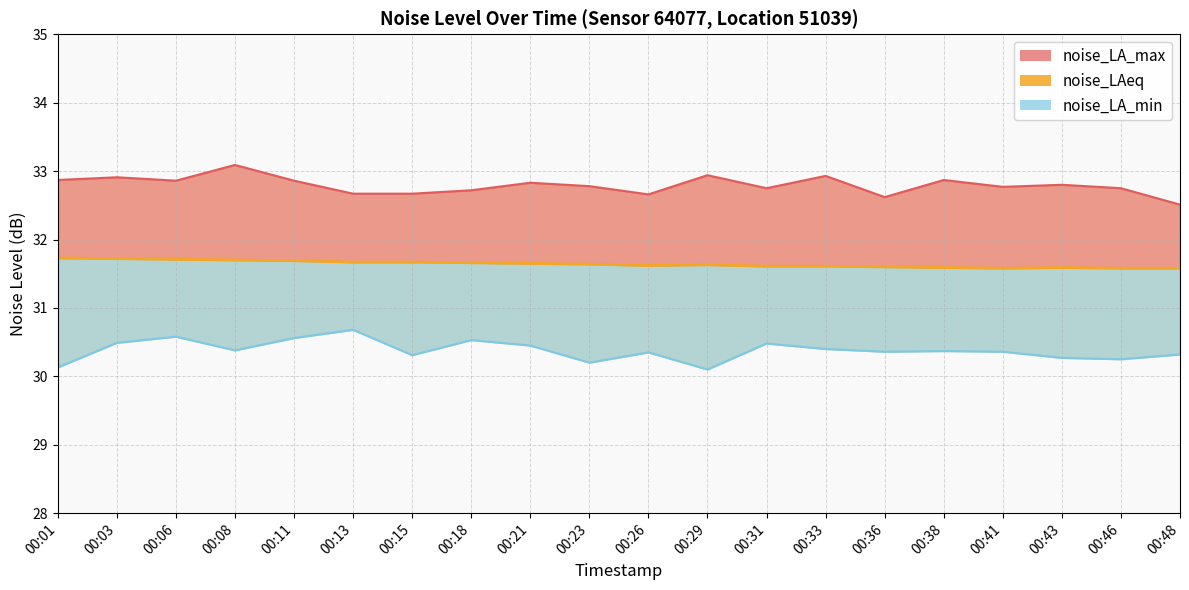

Which series has the widest spread of values?

noise_LA_max 